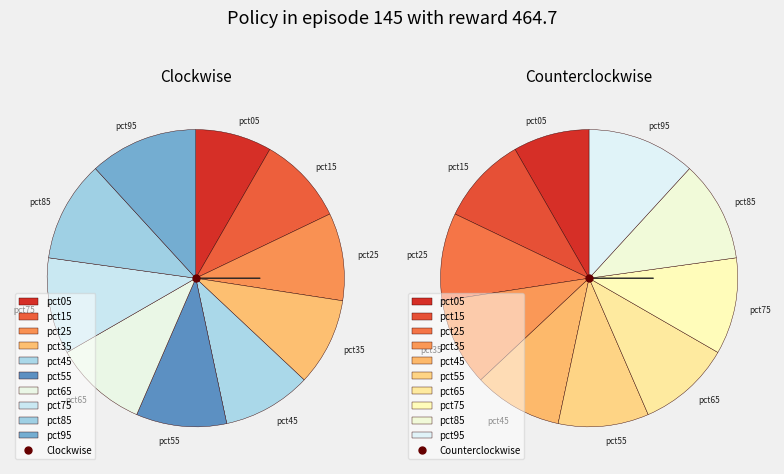

True or false: pct85 accounts for 2% of the total.

False